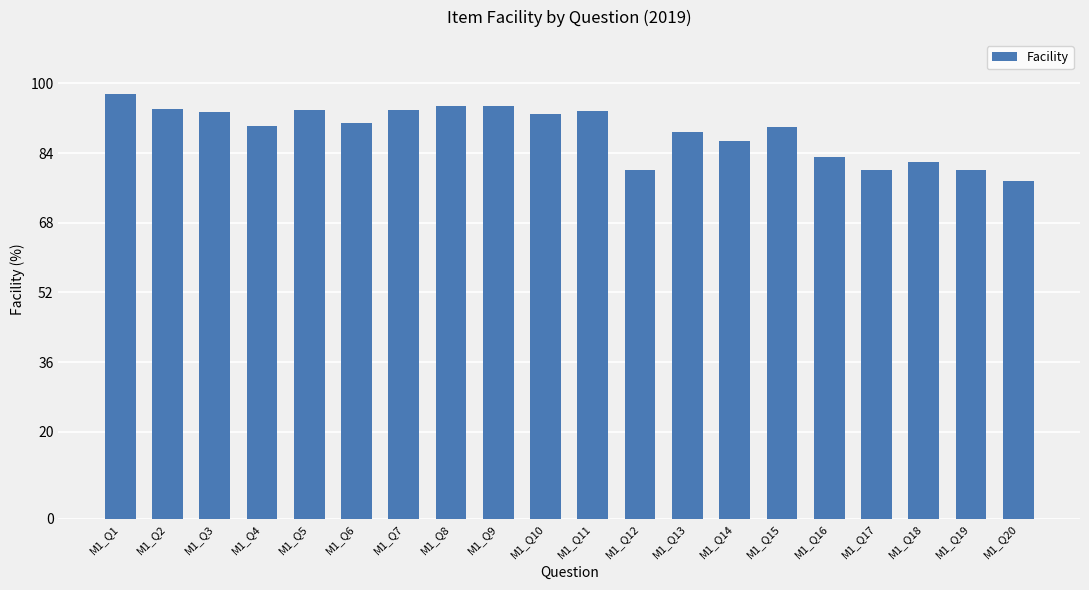

Where does the data first go above 90?

M1_Q1